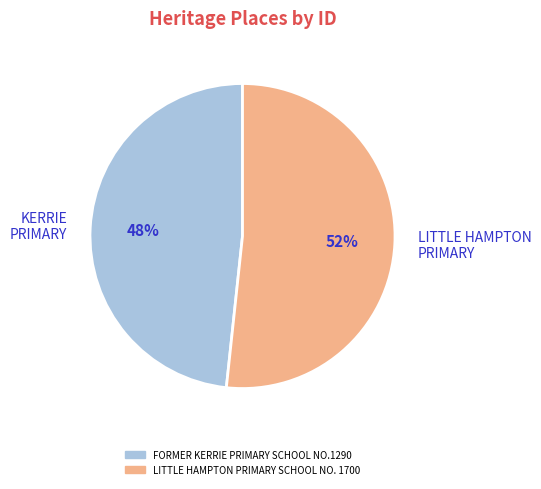

How many slices are in this pie chart?

2